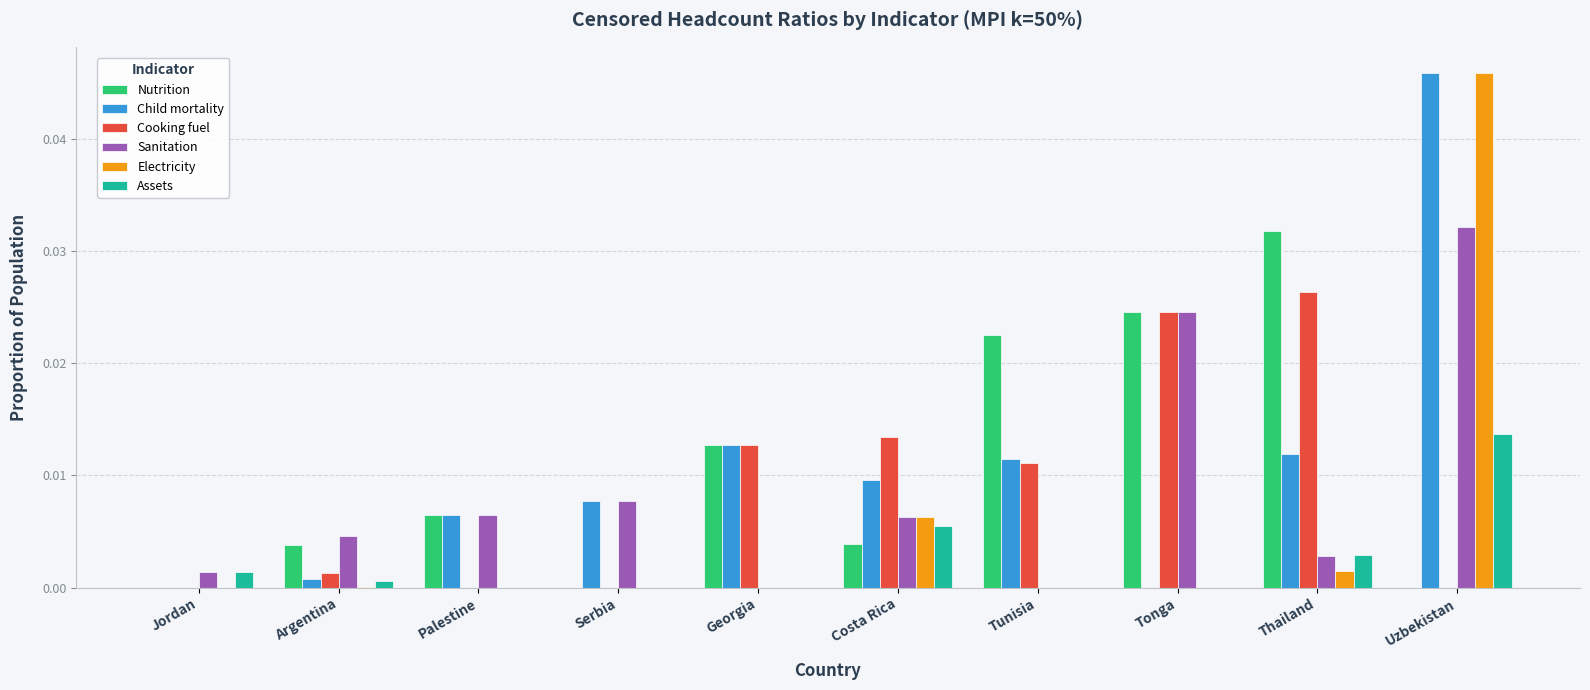

At which label does Sanitation reach its peak?

Uzbekistan